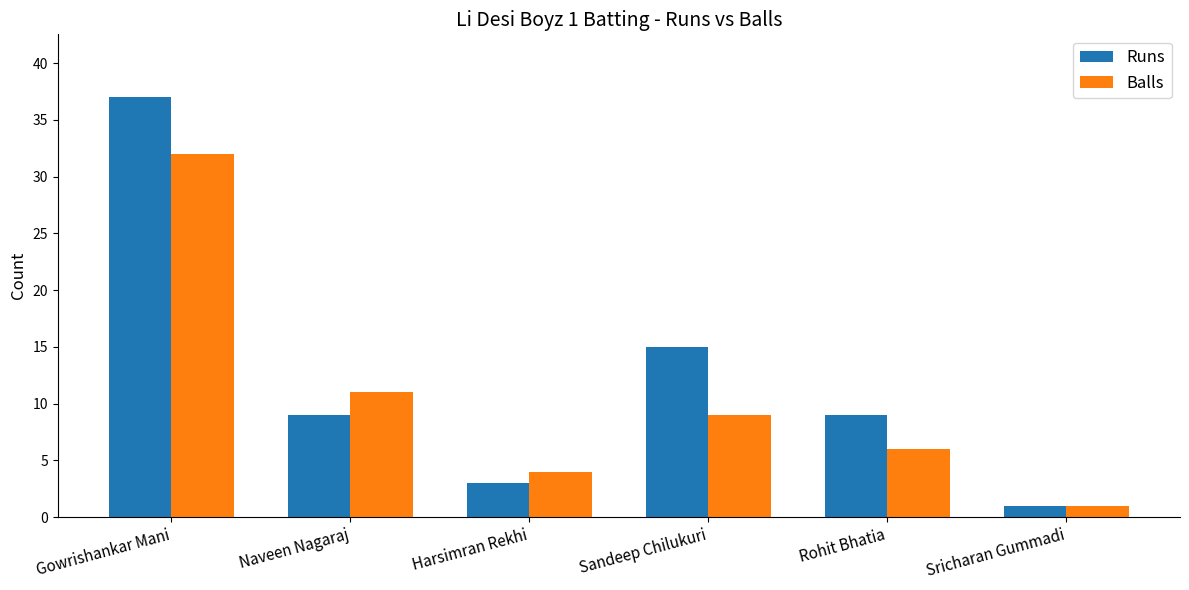

Rank the series by their average value, from lowest to highest.

Balls, Runs